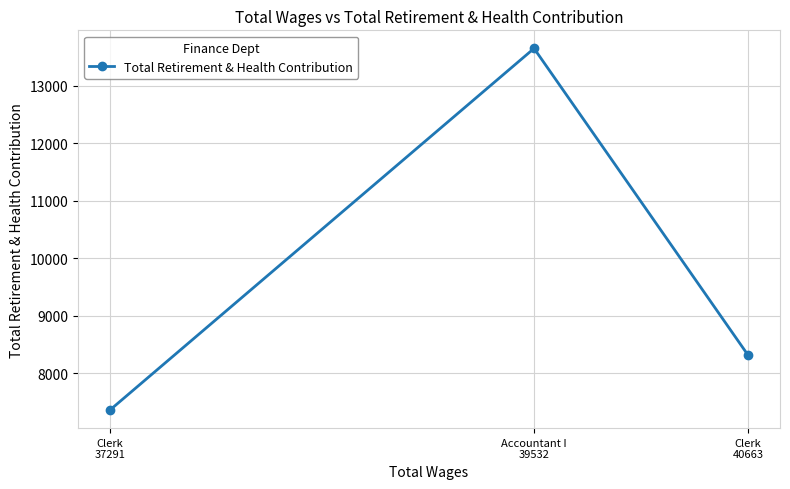

What is the label of the 1st point from the left?

Clerk
37291